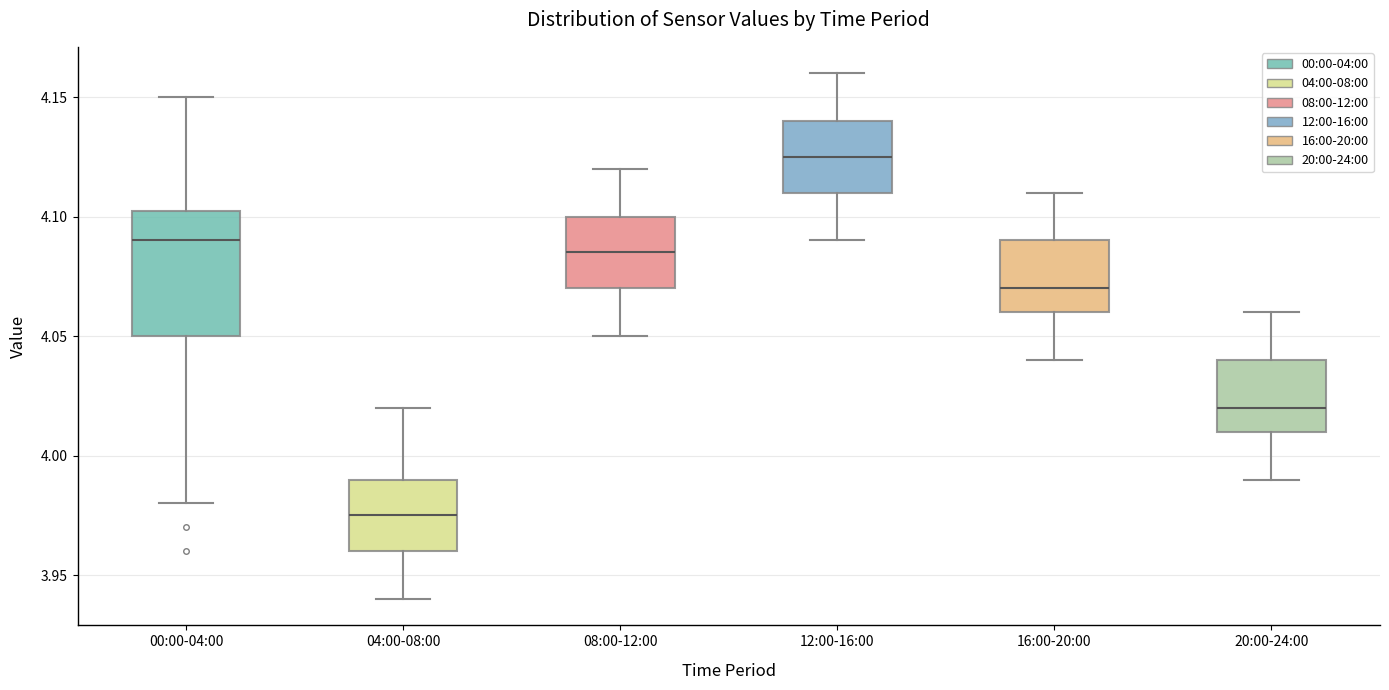

Which box is the tallest, from its lower edge to its upper edge?

00:00-04:00